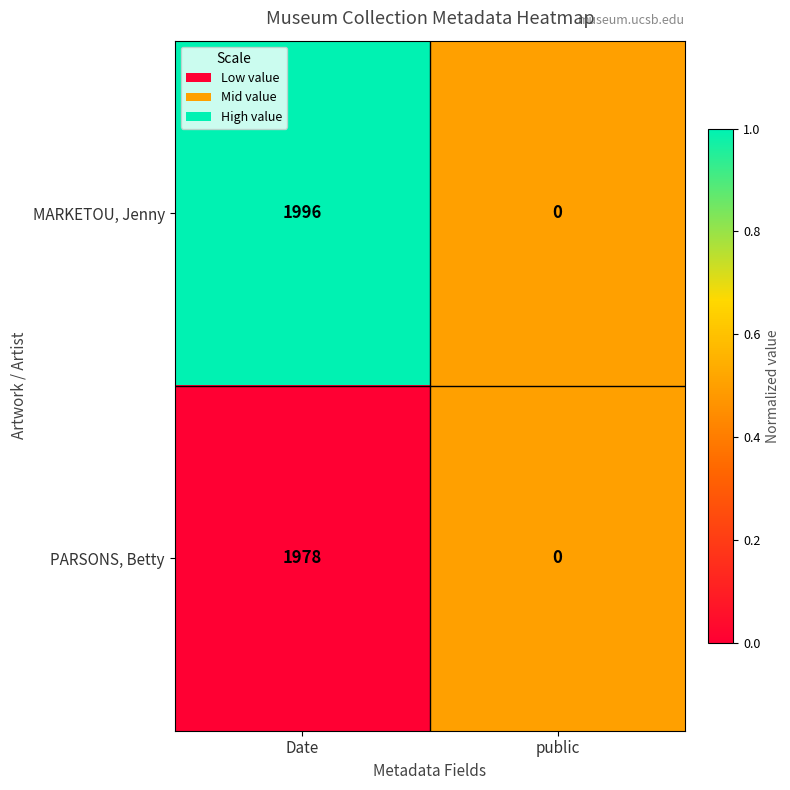

How many categories are shown in the chart?

2